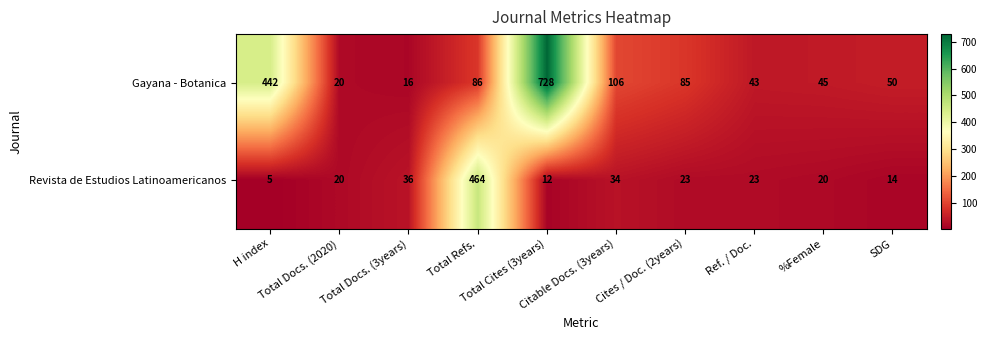

Which category has the lowest value across all series?

H index